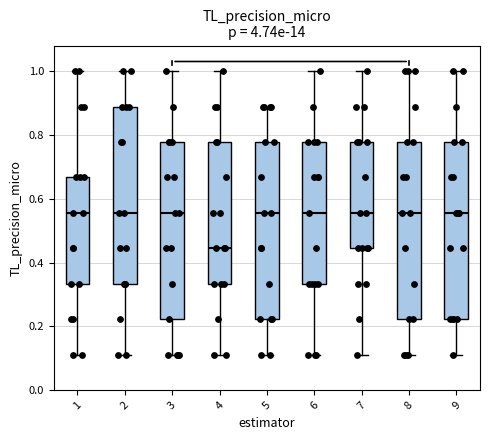

Reading left to right, transcribe this box plot: for each box, give where its median line is, the range the box spans, and where its two whiskers end, as read against the y-axis. The values are not printed on the chart, so give them approximately, as read against the axis.

1: median 0.56, box 0.34 to 0.66, whiskers 0.12 to 1.00
2: median 0.56, box 0.34 to 0.88, whiskers 0.12 to 1.00
3: median 0.56, box 0.22 to 0.78, whiskers 0.12 to 1.00
4: median 0.44, box 0.34 to 0.78, whiskers 0.12 to 1.00
5: median 0.56, box 0.22 to 0.78, whiskers 0.12 to 0.88
6: median 0.56, box 0.34 to 0.78, whiskers 0.12 to 1.00
7: median 0.56, box 0.44 to 0.78, whiskers 0.12 to 1.00
8: median 0.56, box 0.22 to 0.78, whiskers 0.12 to 1.00
9: median 0.56, box 0.22 to 0.78, whiskers 0.12 to 1.00